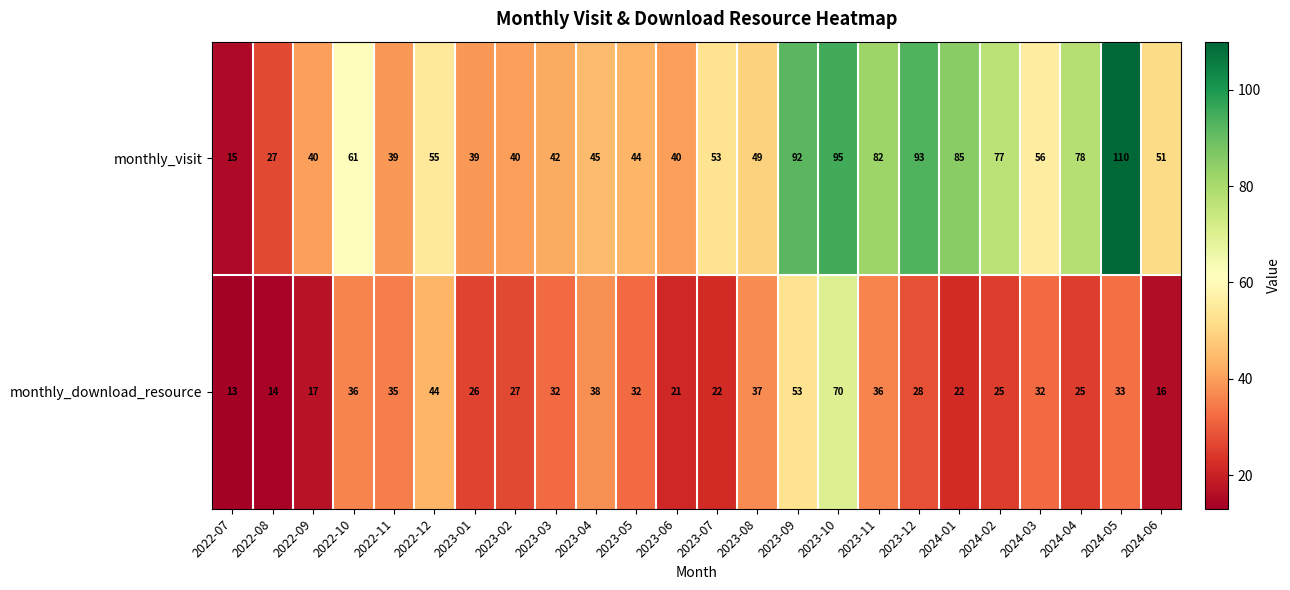

Read the monthly_download_resource value at 2024-06, to the nearest 5.

15